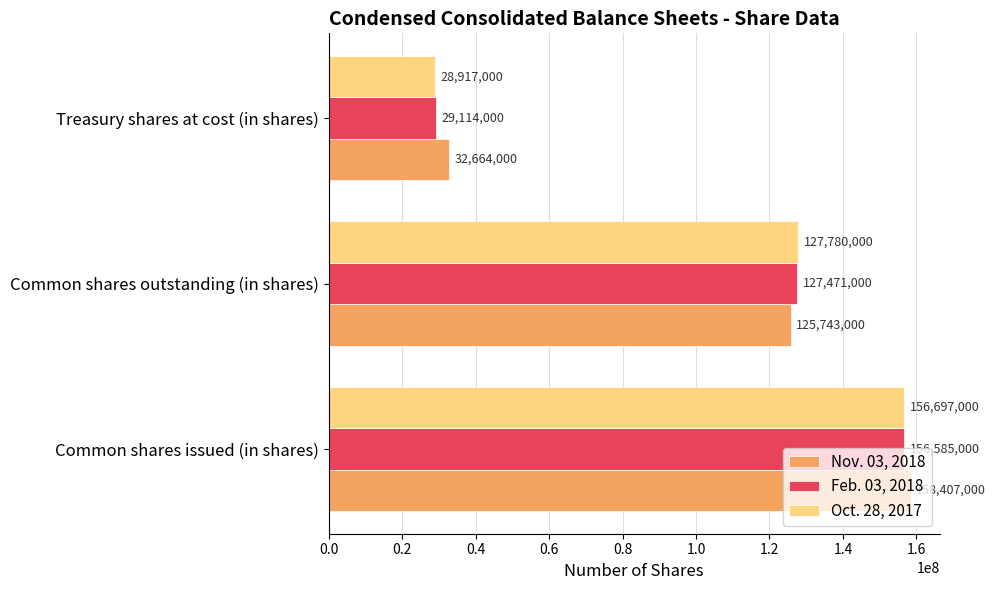

Rank the series by their maximum value, from highest to lowest.

Nov. 03, 2018, Oct. 28, 2017, Feb. 03, 2018